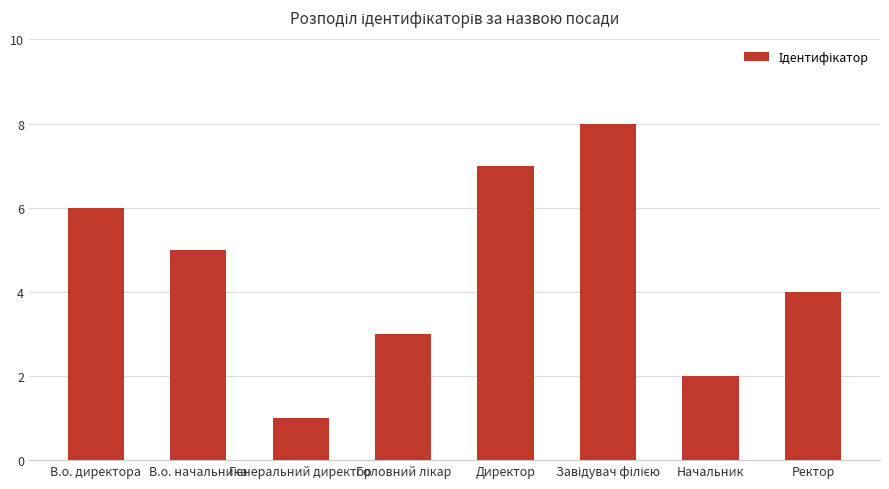

What is the difference between the maximum and minimum values?

7